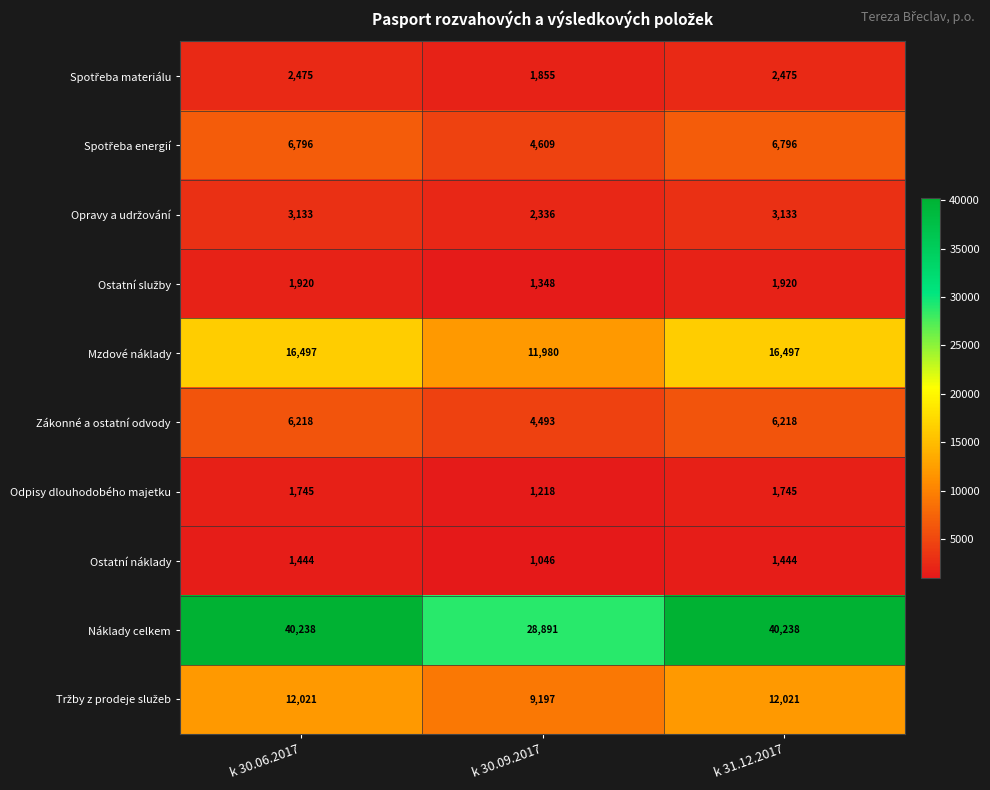

Which series has the widest spread of values?

Náklady celkem